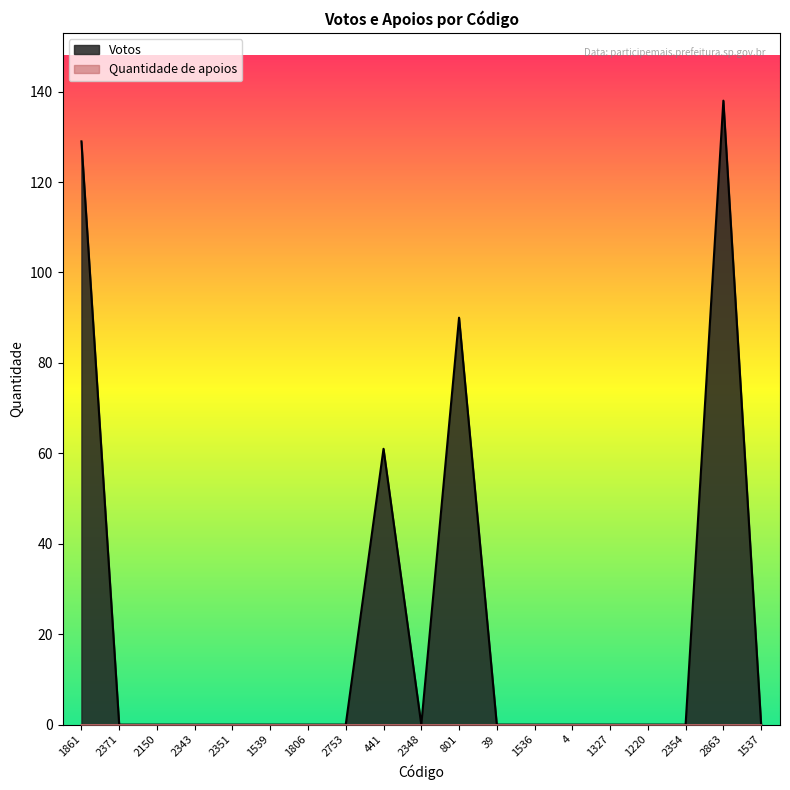

Reading right to left, extract all data points from this chart.

0	138	0	0	0	0	0	0	90	0	61	0	0	0	0	0	0	0	129